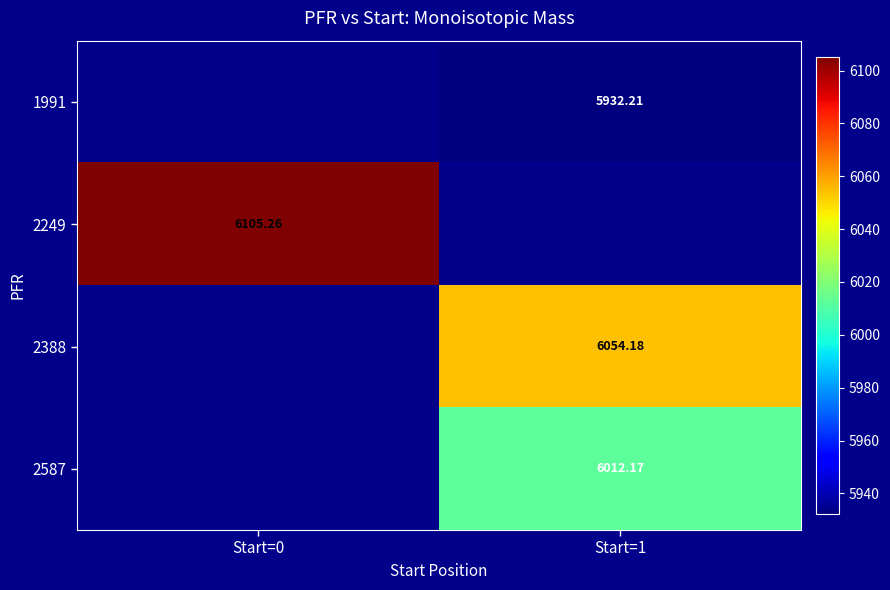

How many categories are shown in the chart?

2